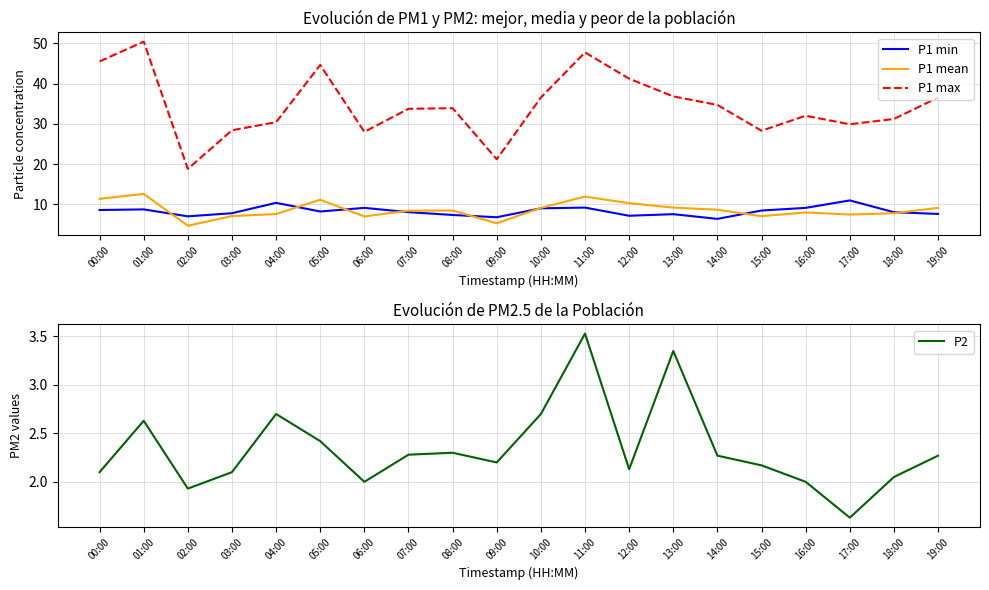

The value of P1 min at 17:00 is 15.8. True or false?

False